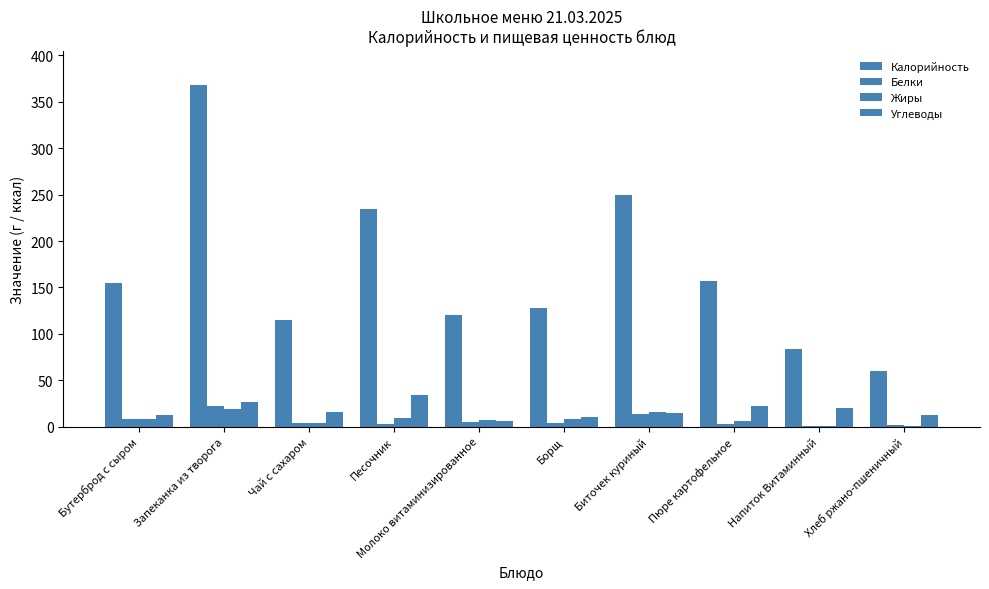

Where is Углеводы nearest to the value 20?

Напиток Витаминный